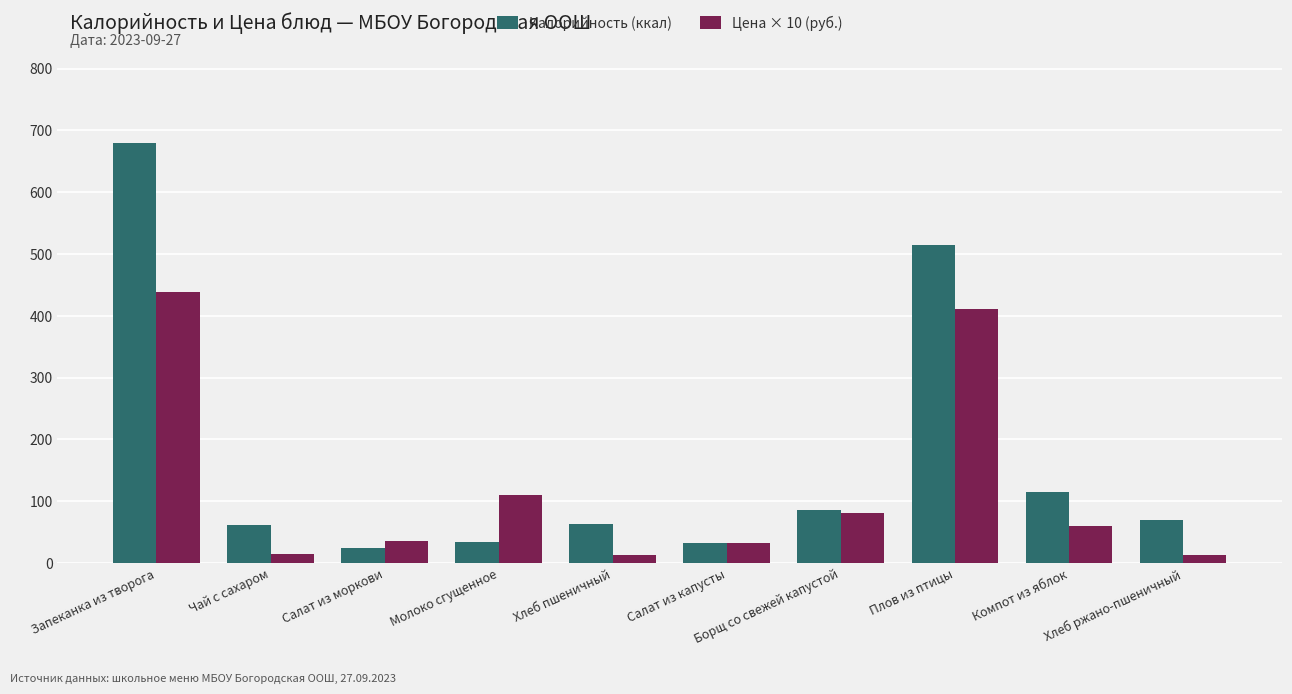

What is the sum of the Калорийность (ккал) values at Борщ со свежей капустой and Салат из моркови?

110.0